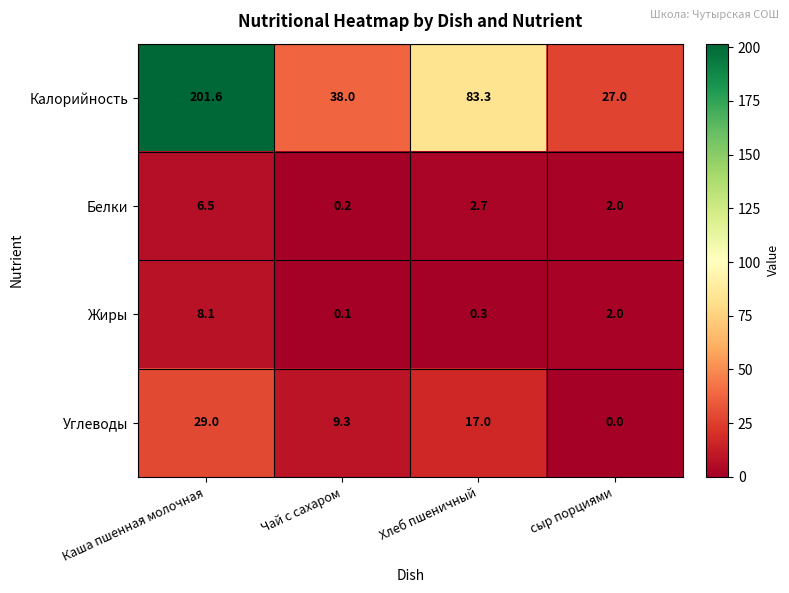

What is the total value across all series at Чай с сахаром?

47.6